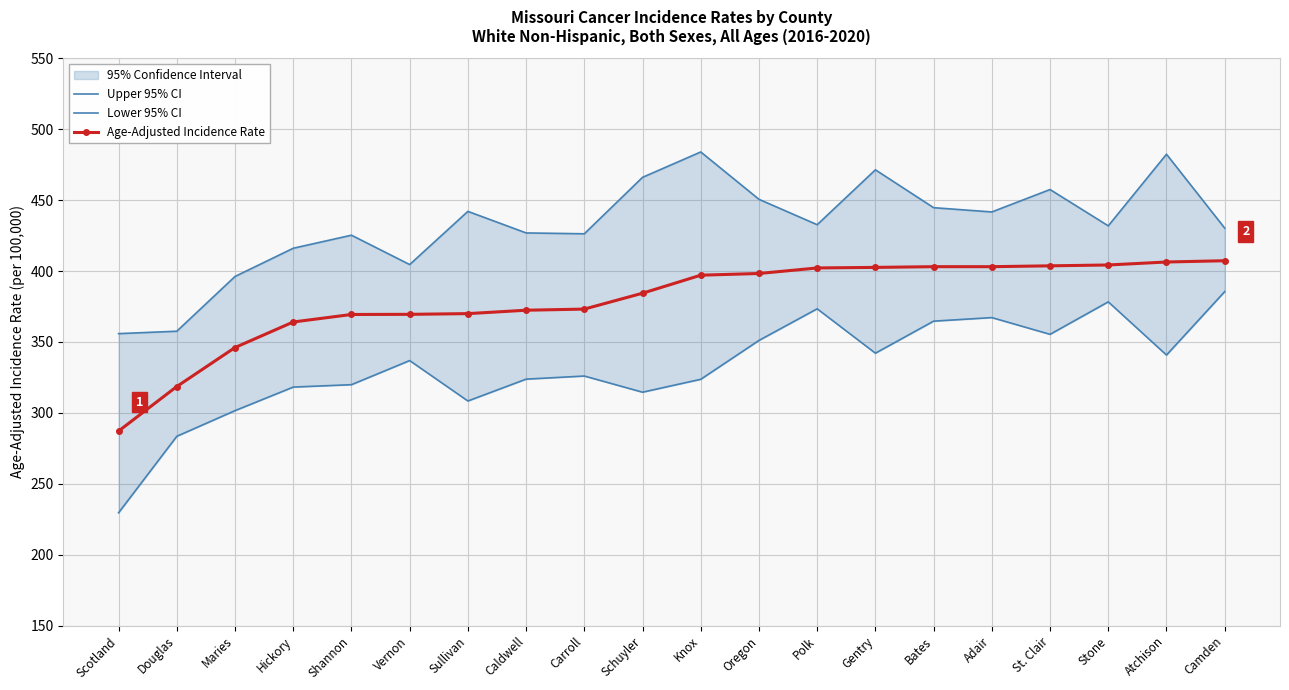

What is the difference between the highest and lowest values at Douglas?

74.1